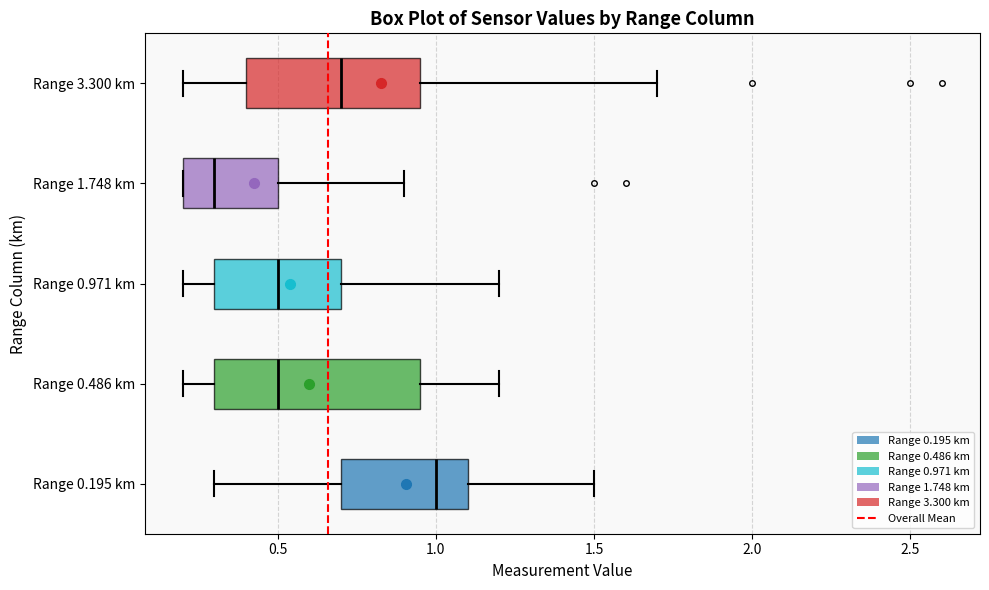

Reading bottom to top, read every box against the x-axis: the position of its median line, the range the box covers, and the ends of its whiskers. The values are not printed on the chart, so give them approximately, as read against the axis.

Range 0.195 km: median 1.00, box 0.70 to 1.10, whiskers 0.30 to 1.50
Range 0.486 km: median 0.50, box 0.30 to 0.95, whiskers 0.20 to 1.20
Range 0.971 km: median 0.50, box 0.30 to 0.70, whiskers 0.20 to 1.20
Range 1.748 km: median 0.30, box 0.20 to 0.50, whiskers 0.20 to 0.90
Range 3.300 km: median 0.70, box 0.40 to 0.95, whiskers 0.20 to 1.70